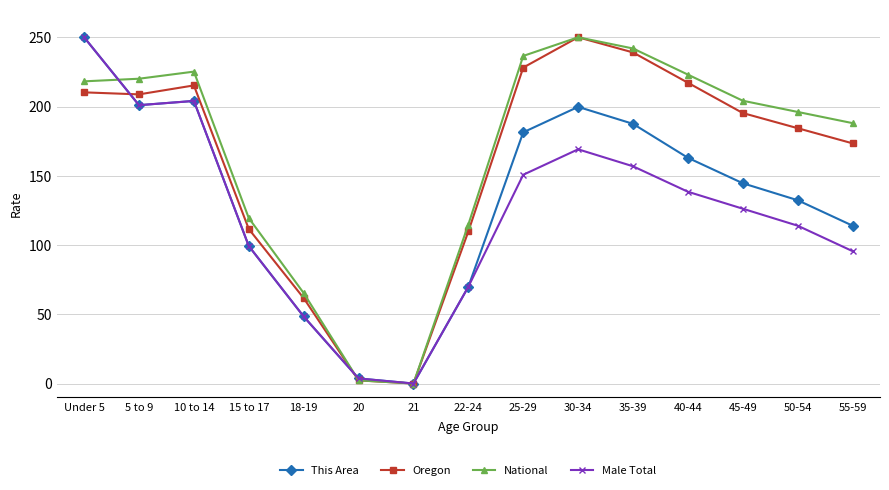

How many lines are shown in the chart?

4